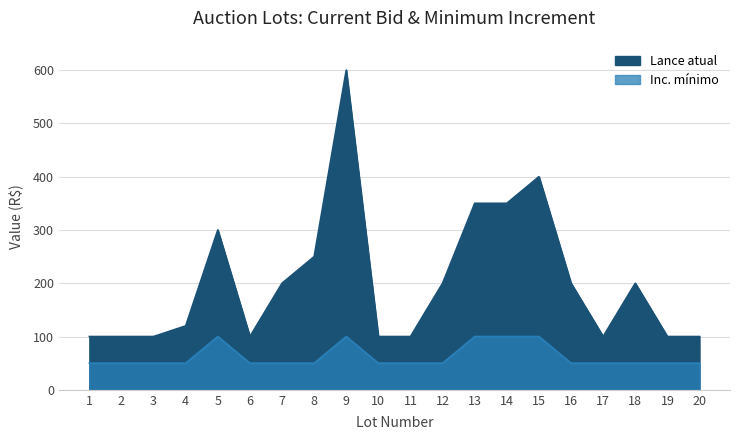

At which category does the data reach its first local peak?

5